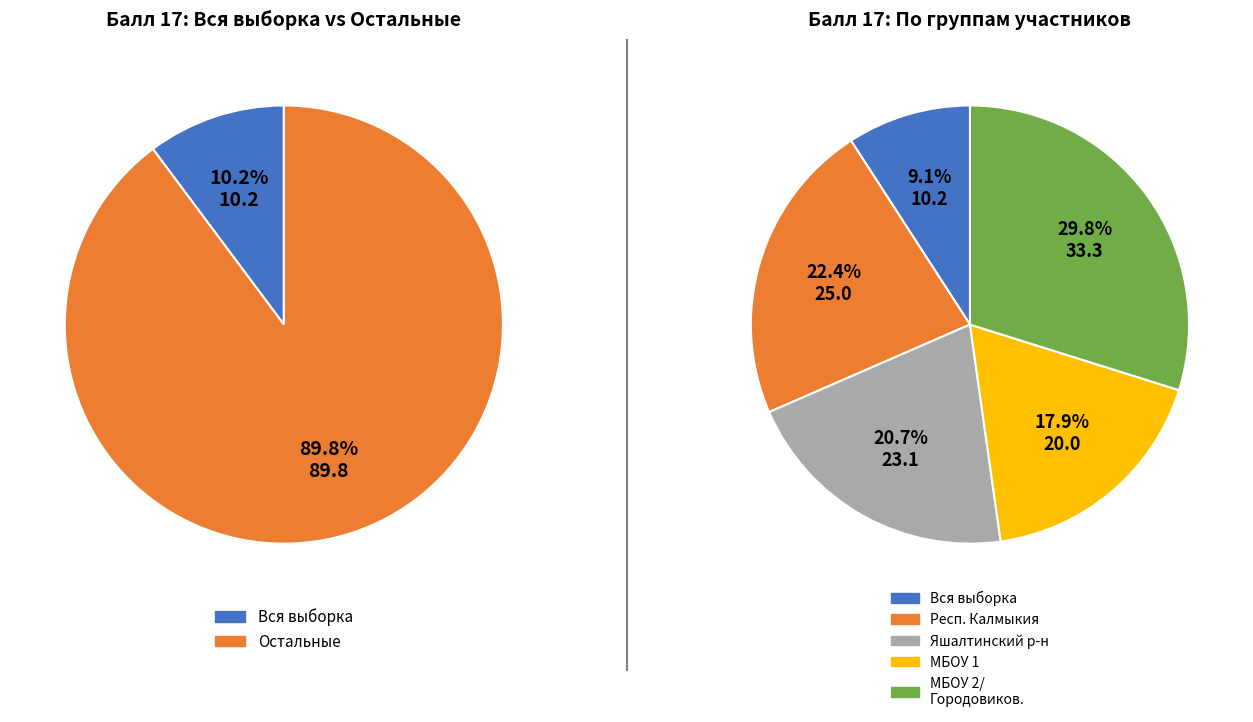

Which series has the widest spread of values?

Городовиковский муниципальный район